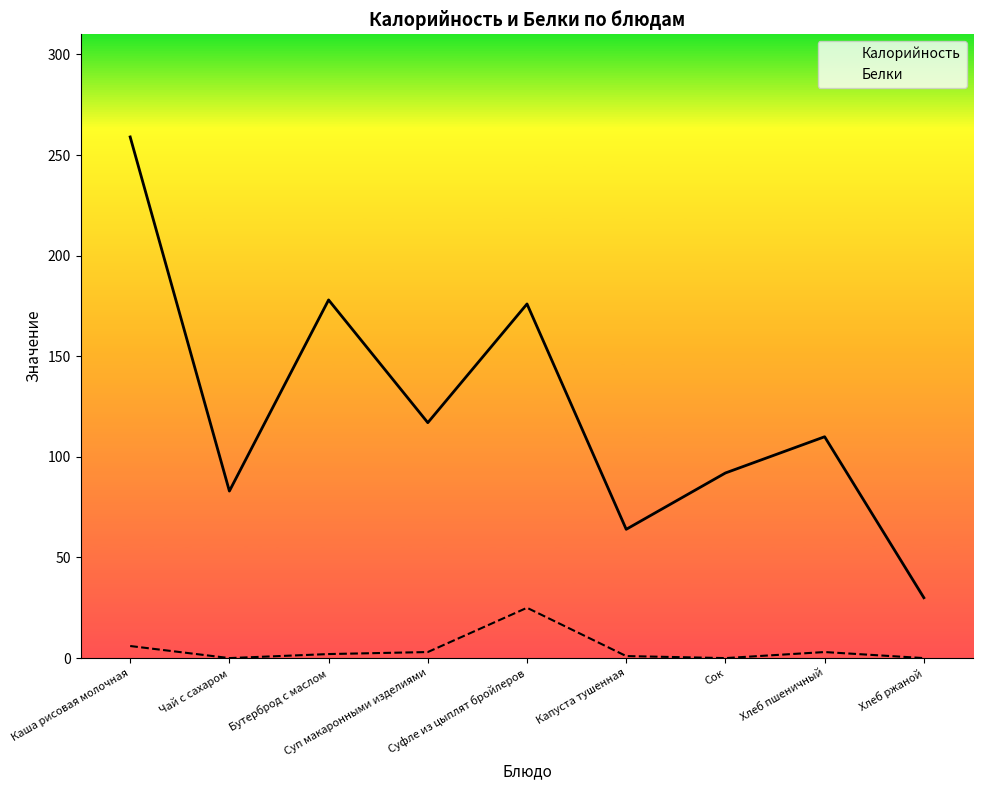

What is the label of the 5th point from the left?

Суфле из цыплят бройлеров